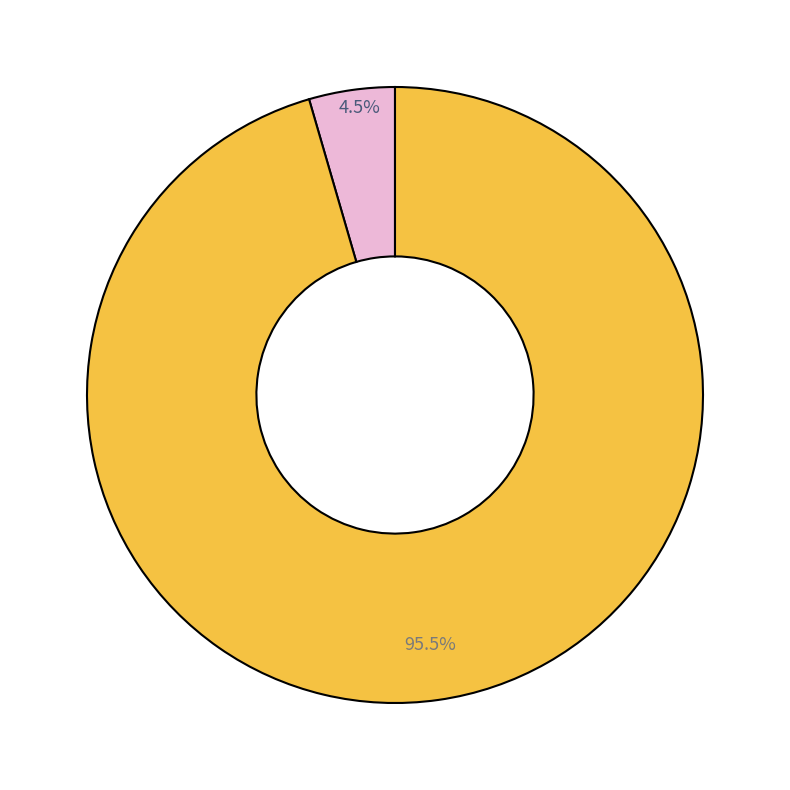

Does any single category account for the majority?

Yes